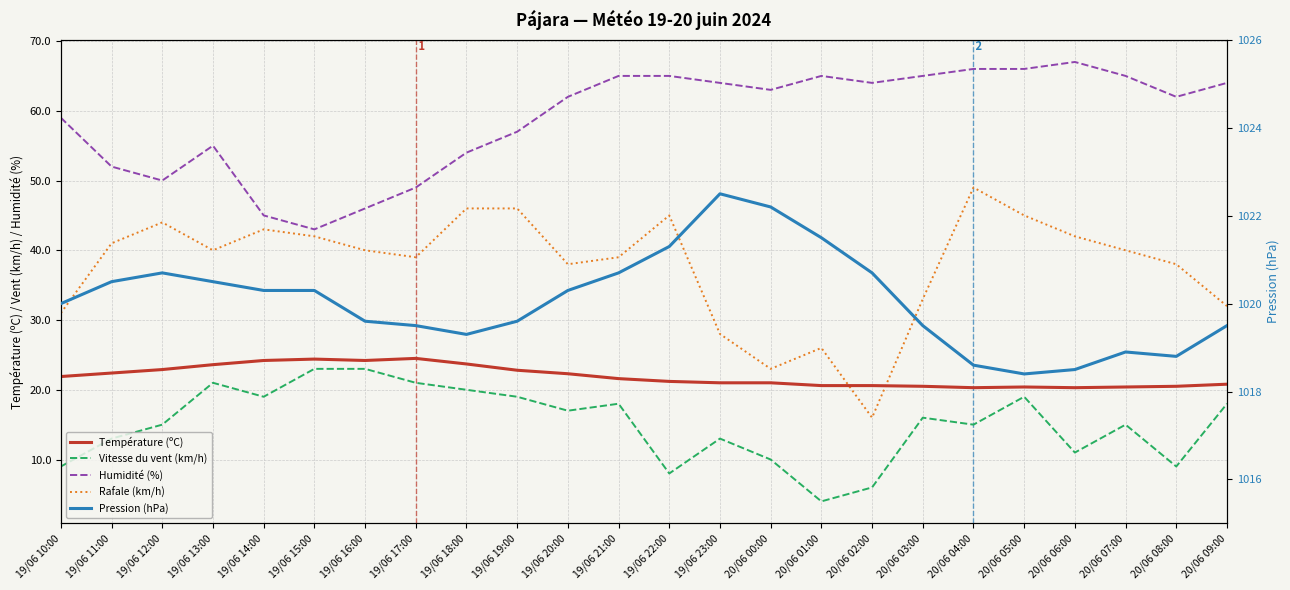

Does the chart have visible grid lines?

Yes